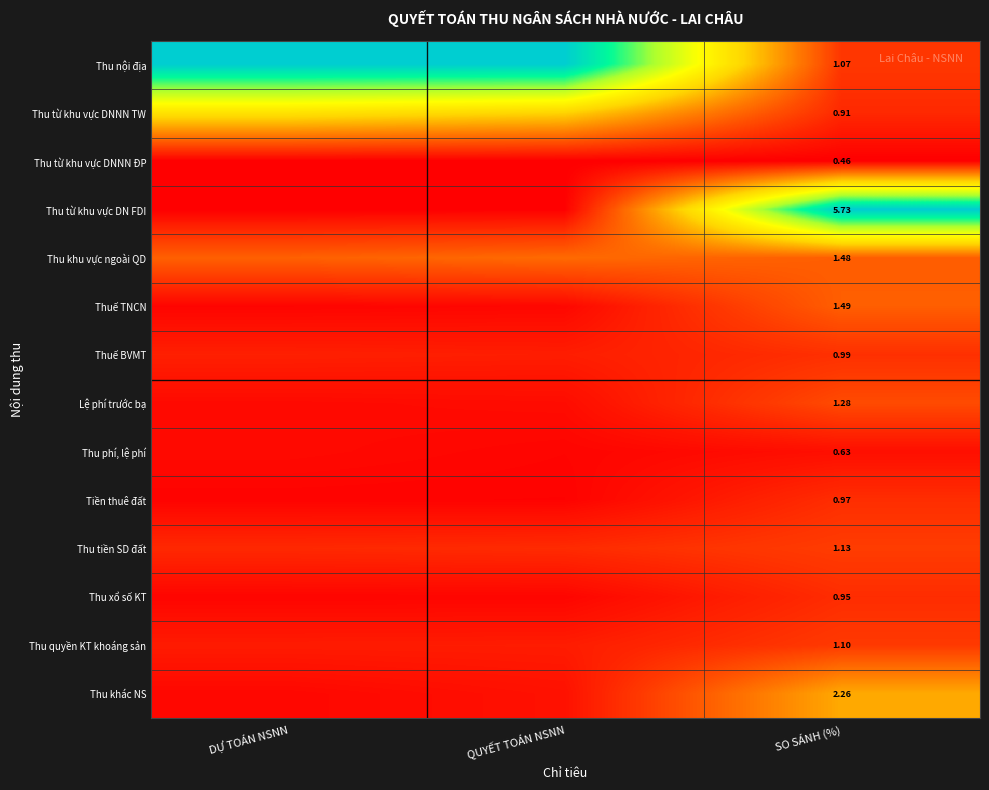

At DỰ TOÁN NSNN, list the series in order from smallest to largest.

Thu từ khu vực DNNN ĐP, Thu từ khu vực DN FDI, Tiền thuê đất, Thuế TNCN, Thu xổ số KT, Thu khác NS, Lệ phí trước bạ, Thu phí, lệ phí, Thu quyền KT khoáng sản, Thuế BVMT, Thu tiền SD đất, Thu khu vực ngoài QD, Thu từ khu vực DNNN TW, Thu nội địa